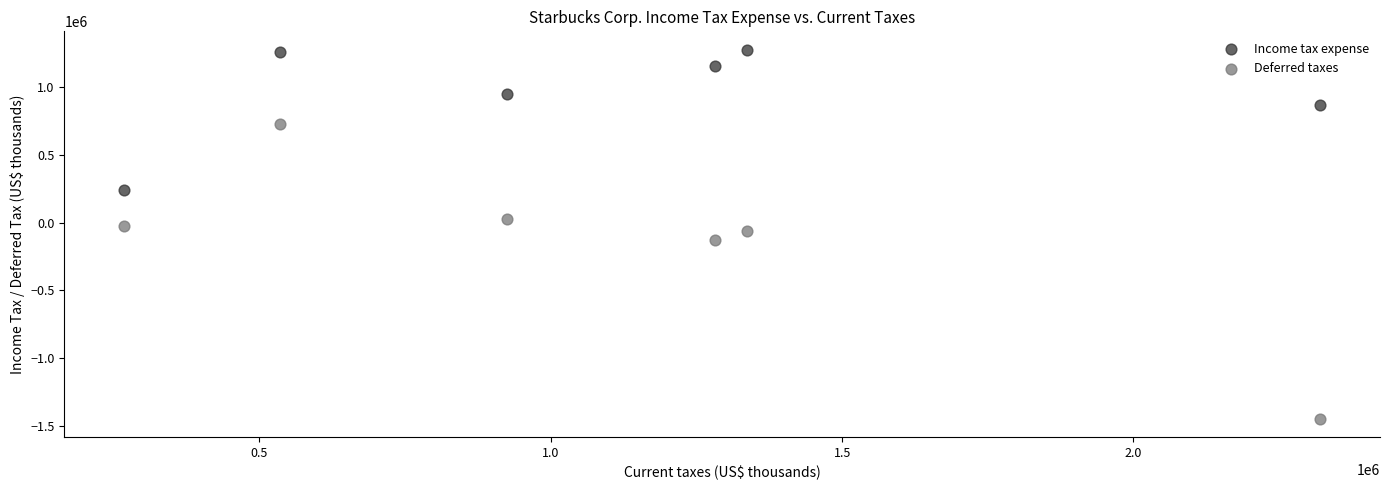

Which series has the largest Y range (max minus min)?

Deferred taxes